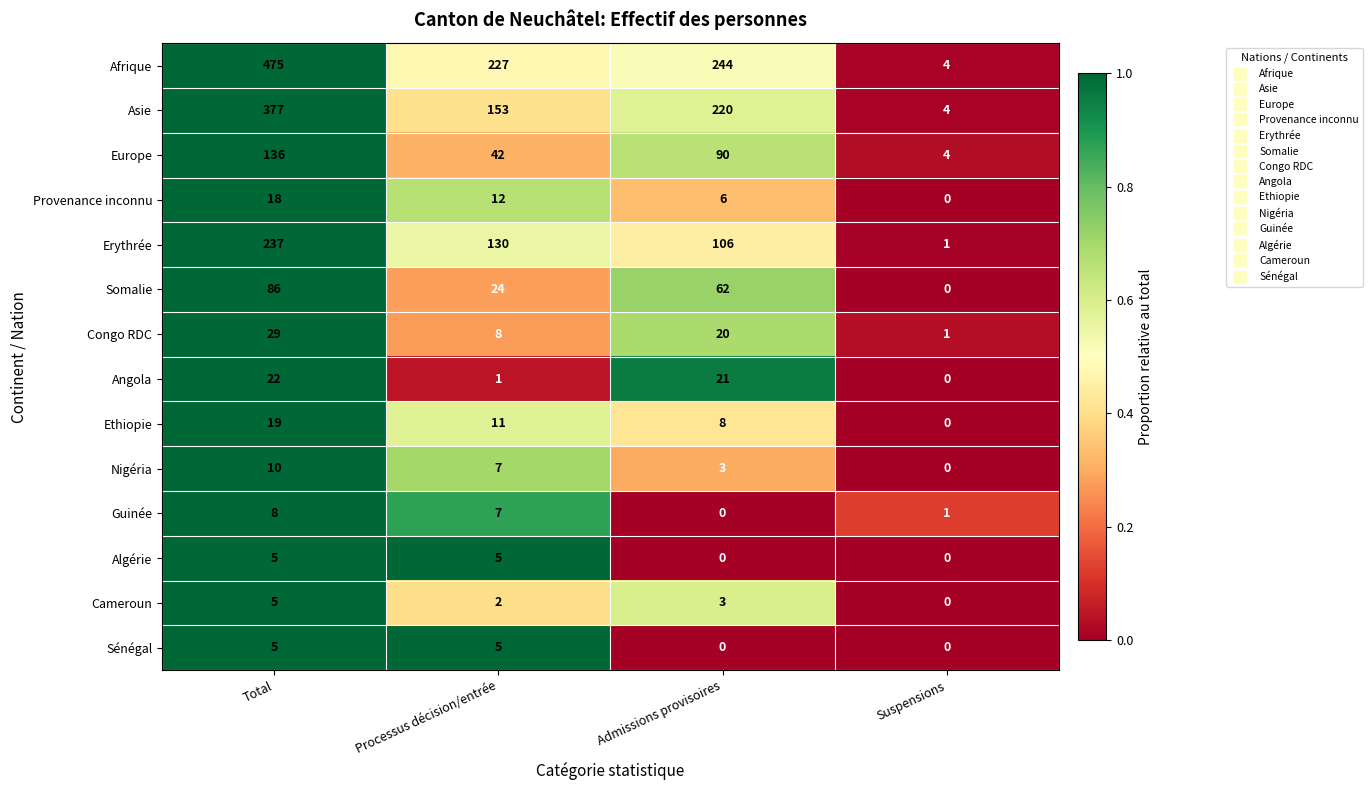

Between Processus décision/entrée and Admissions provisoires, which series saw the biggest shift?

Asie